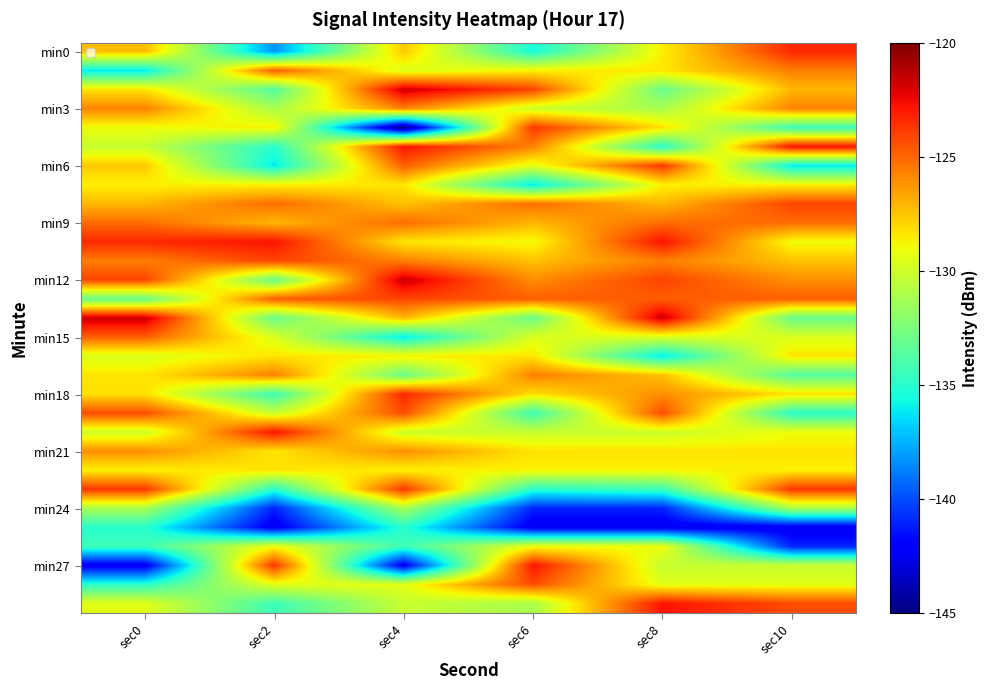

How many distinct data groups are displayed?

30